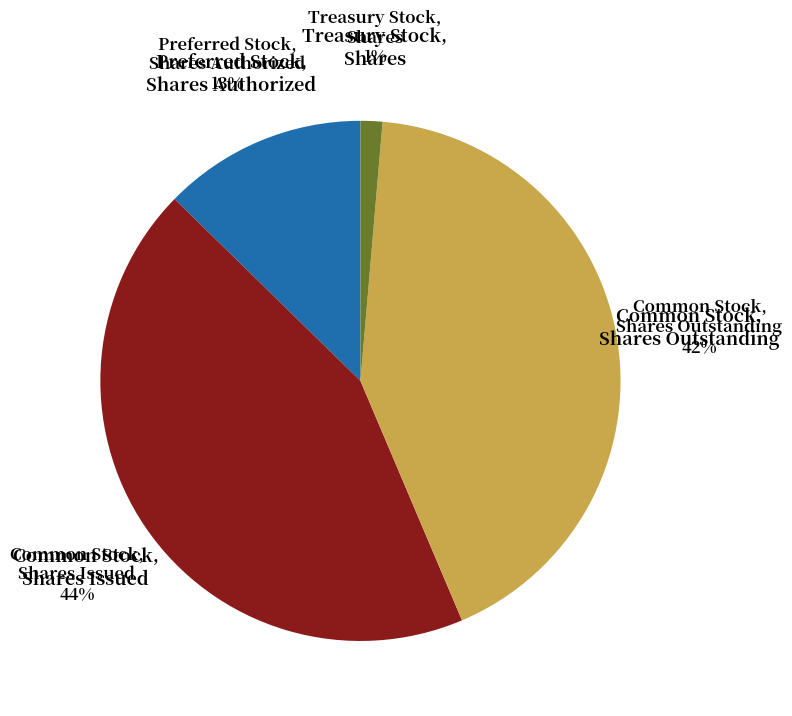

Is there any slice that represents more than half of the pie?

No